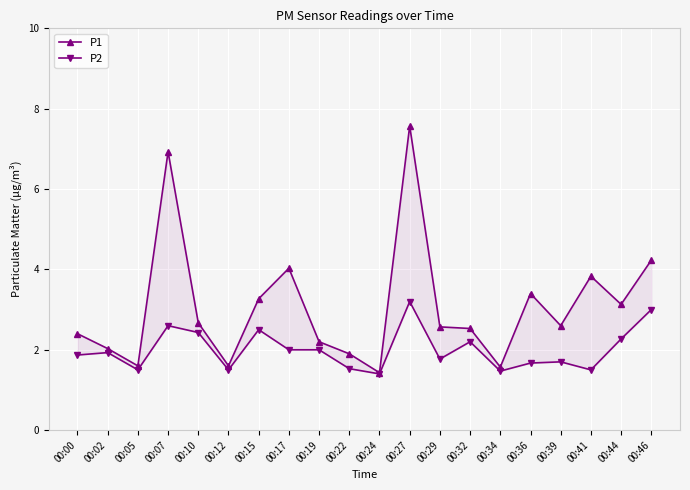

How many interior local valleys does the P2 series have?

6